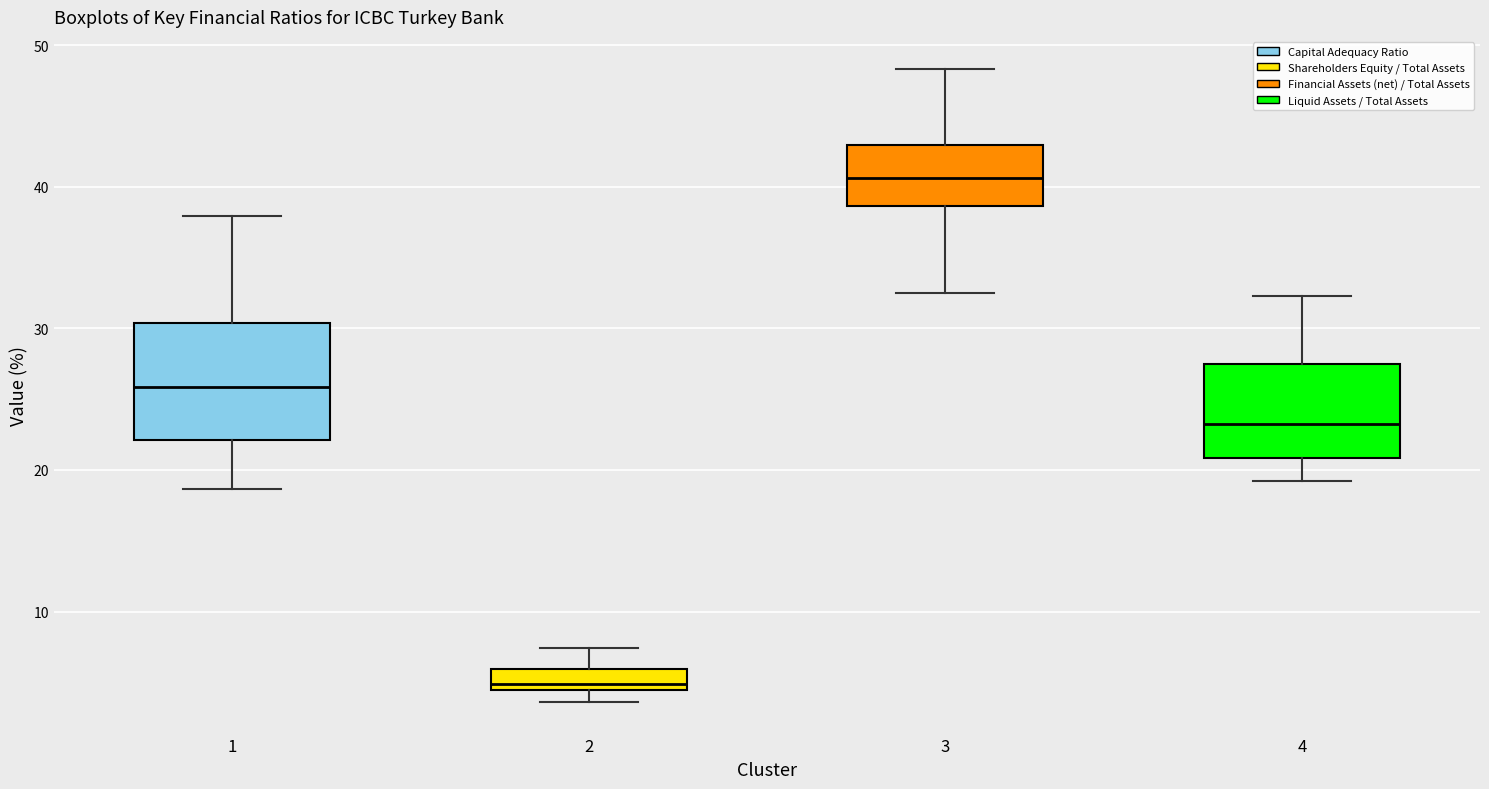

Which box's median line is the highest?

3